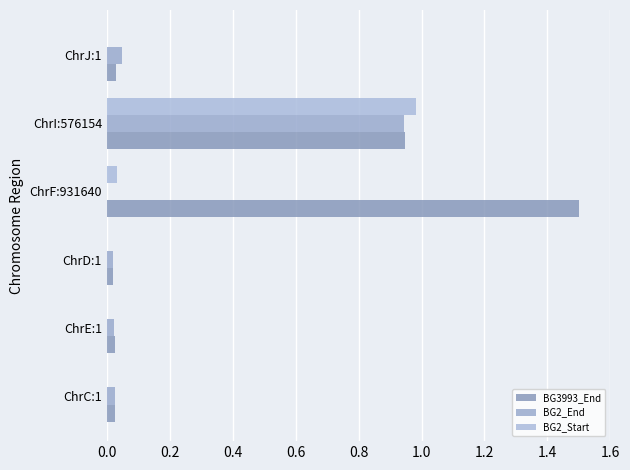

What are all the series names shown in the legend?

BG3993_End, BG2_End, BG2_Start